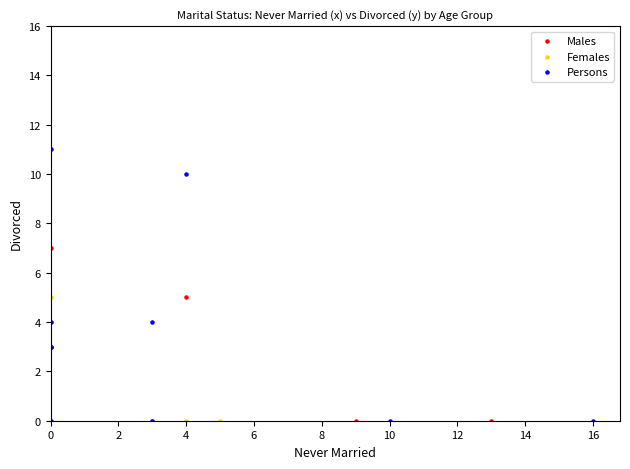

Which series reaches the maximum Y coordinate?

Persons